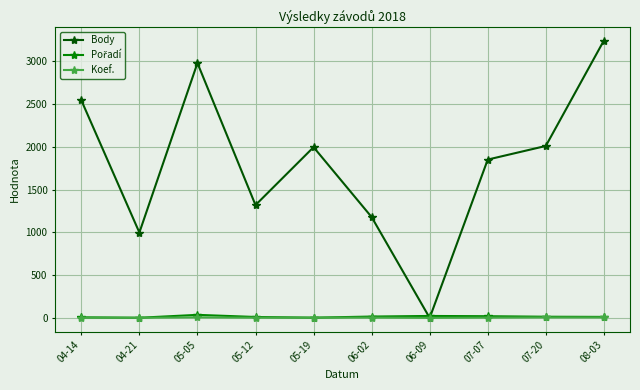

What is the label of the 7th point from the left?

06-09